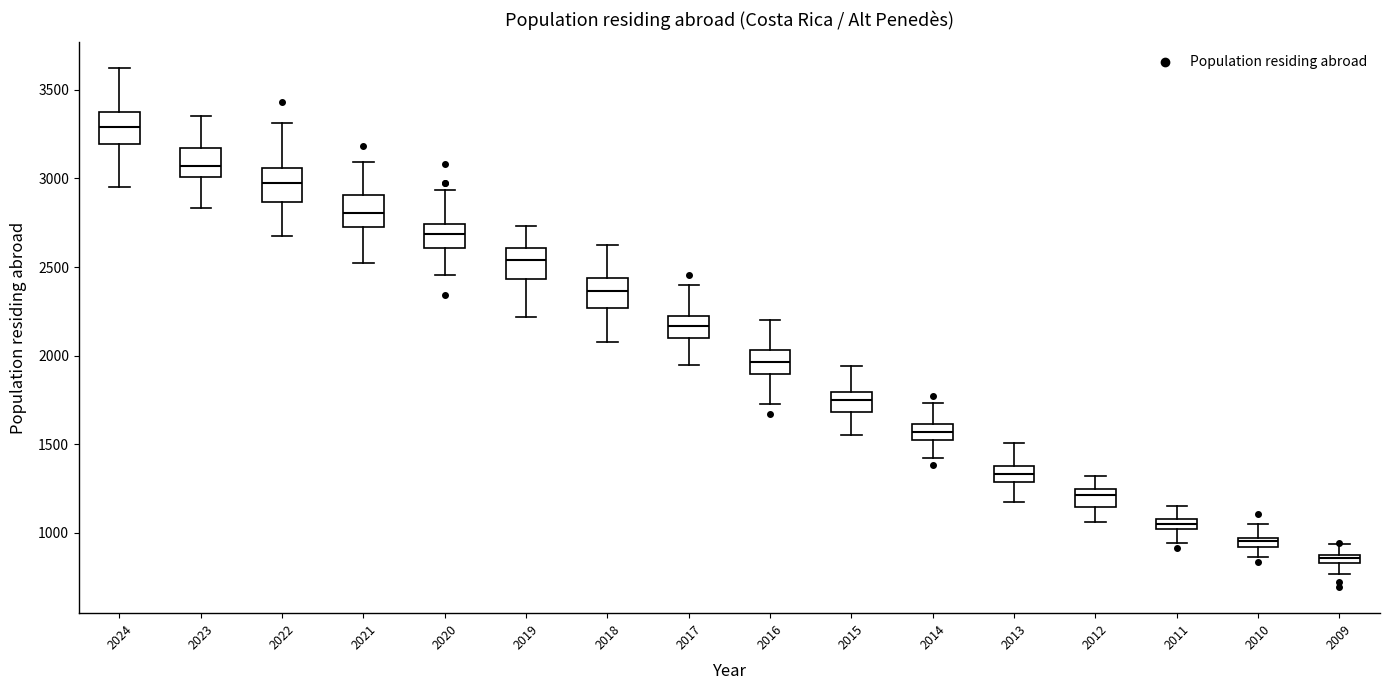

Where is the upper edge of the box at x = 2014 on the y-axis? The values are not printed on the chart, so give them approximately, as read against the axis.

1600